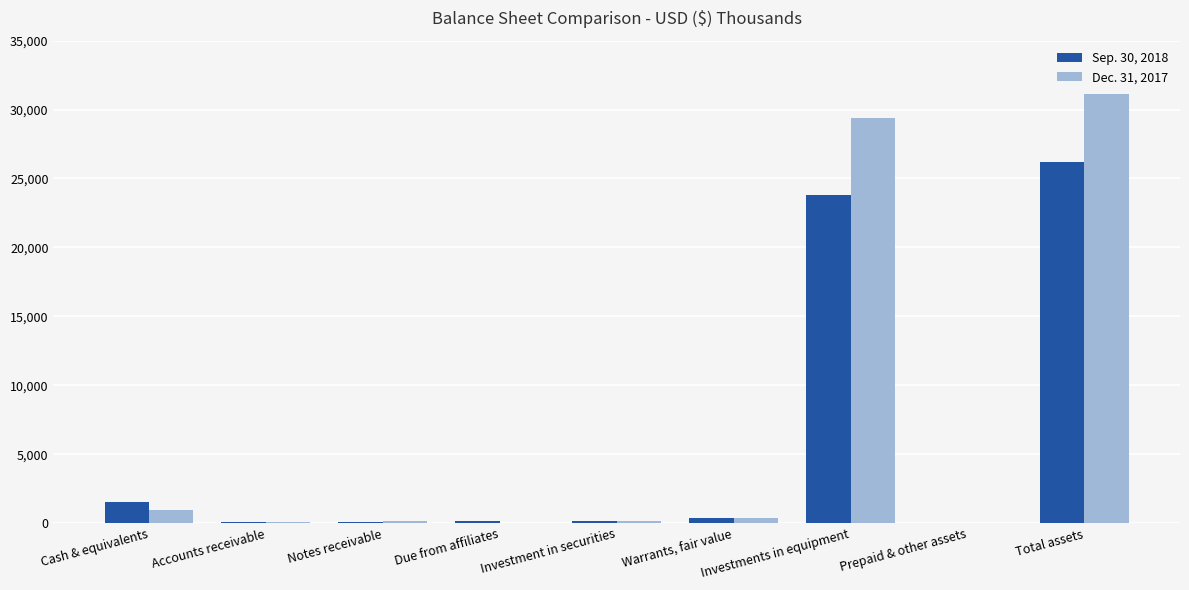

True or false: Dec. 31, 2017 has a value of -11113 at Due from affiliates.

False